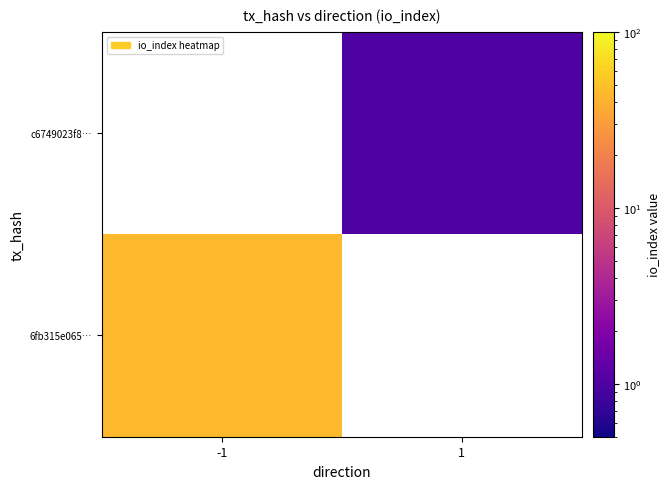

Read the 6fb315e065… value at -1.

44.0